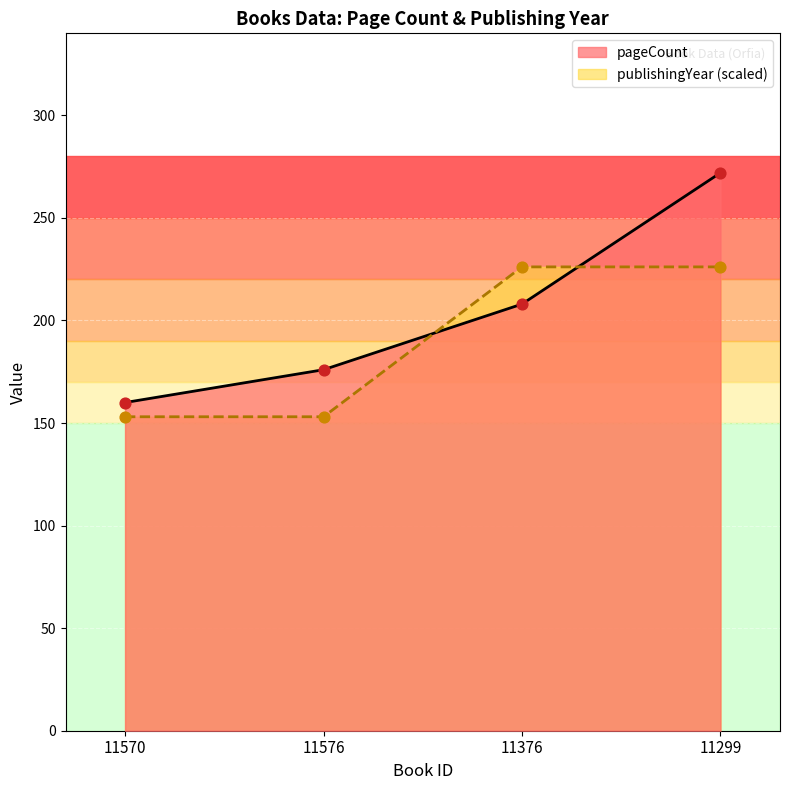

Which series has the largest total across all categories?

pageCount